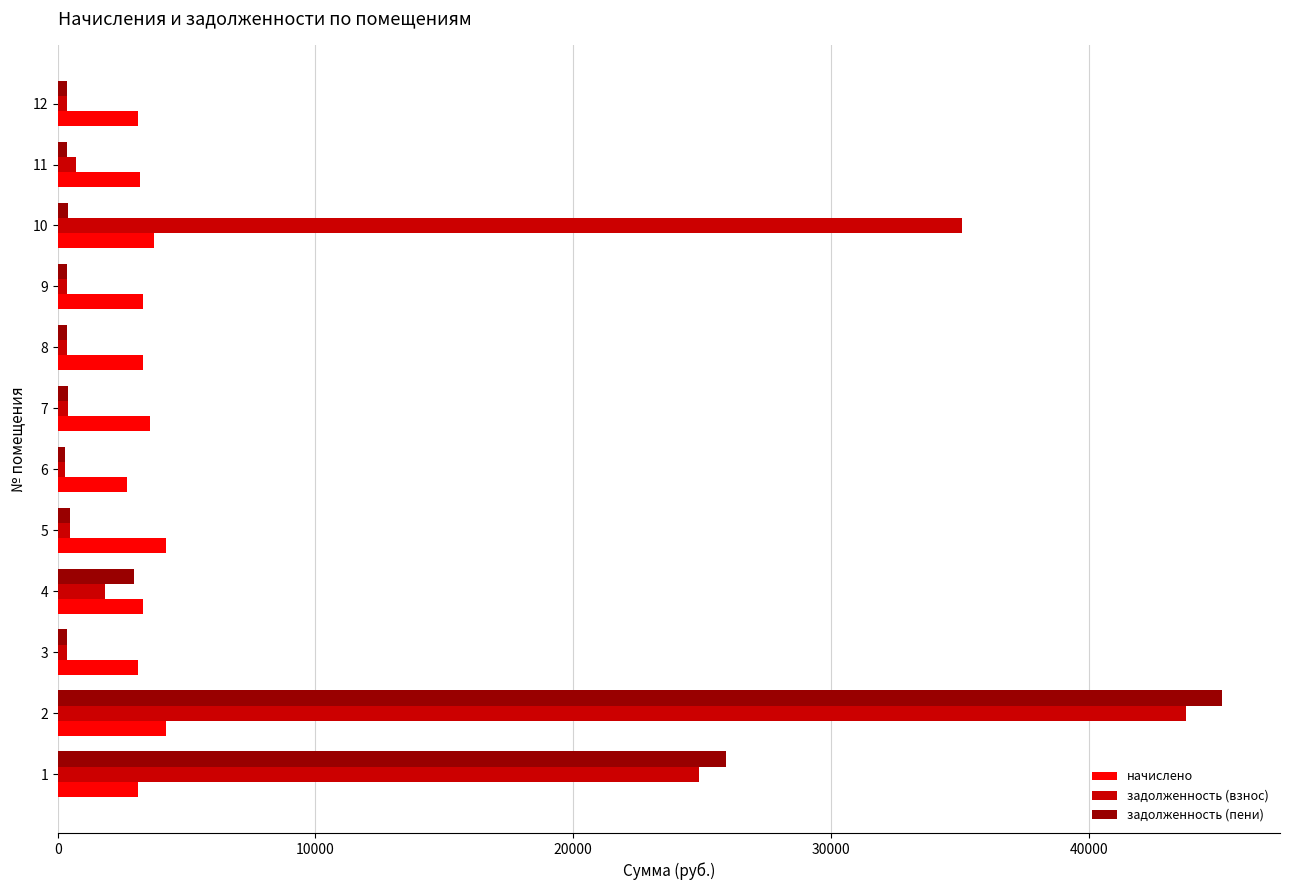

Between 9 and 10, which series saw the biggest shift?

задолженность (взнос)